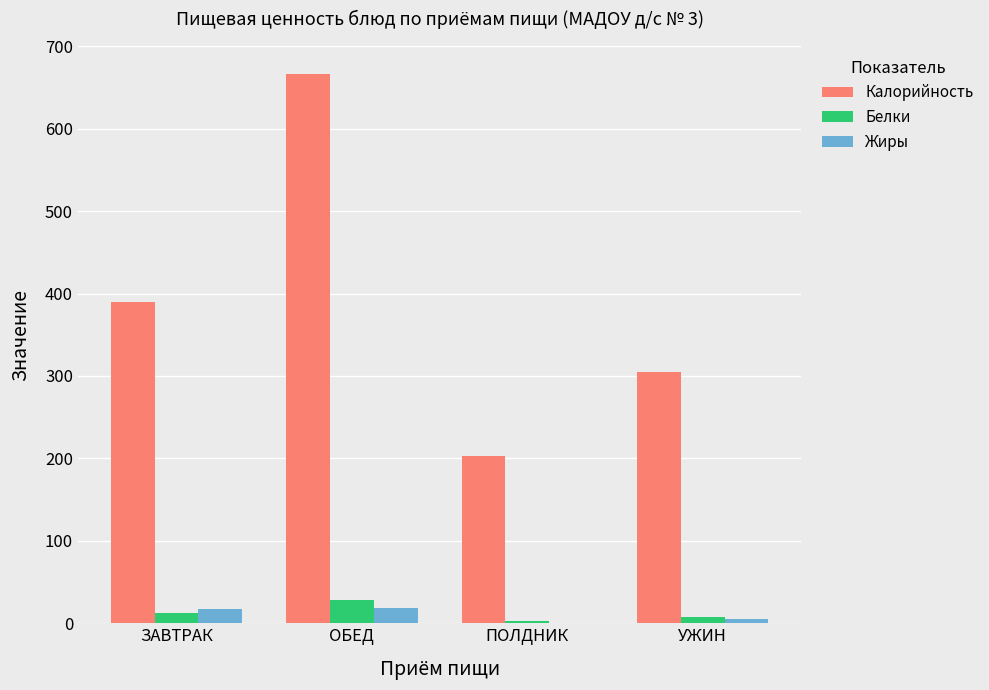

What is the spread (max minus min) of values at ОБЕД?

647.7